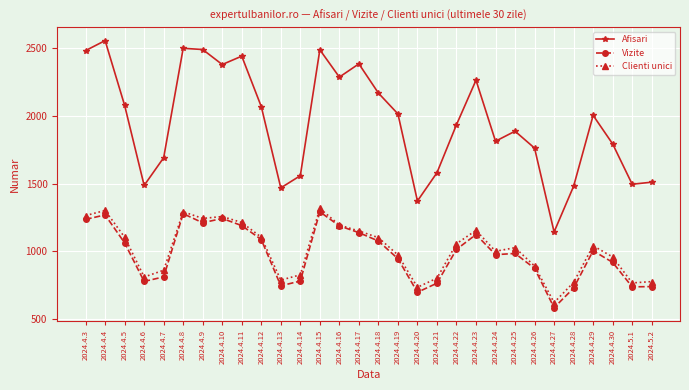

True or false: Vizite has a value of 1284 at 2024.5.2.

False